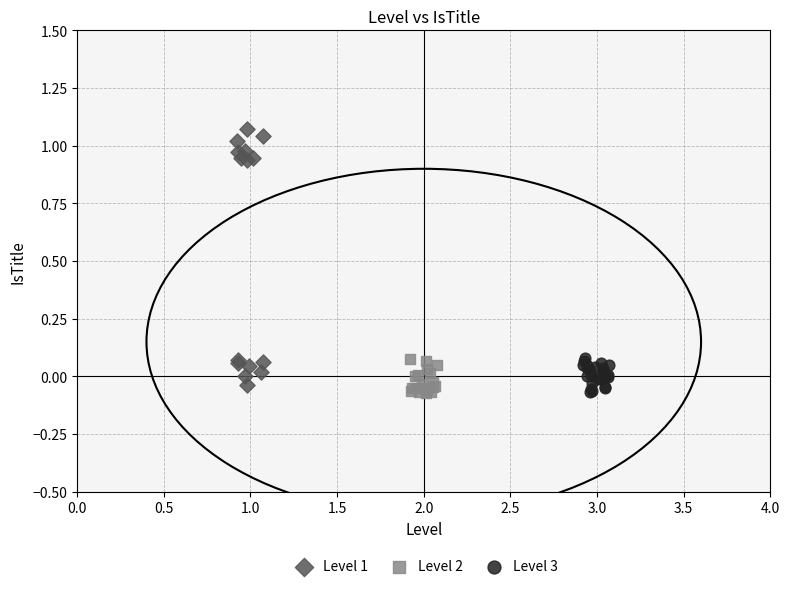

Which series contains the highest Y value?

Level 1